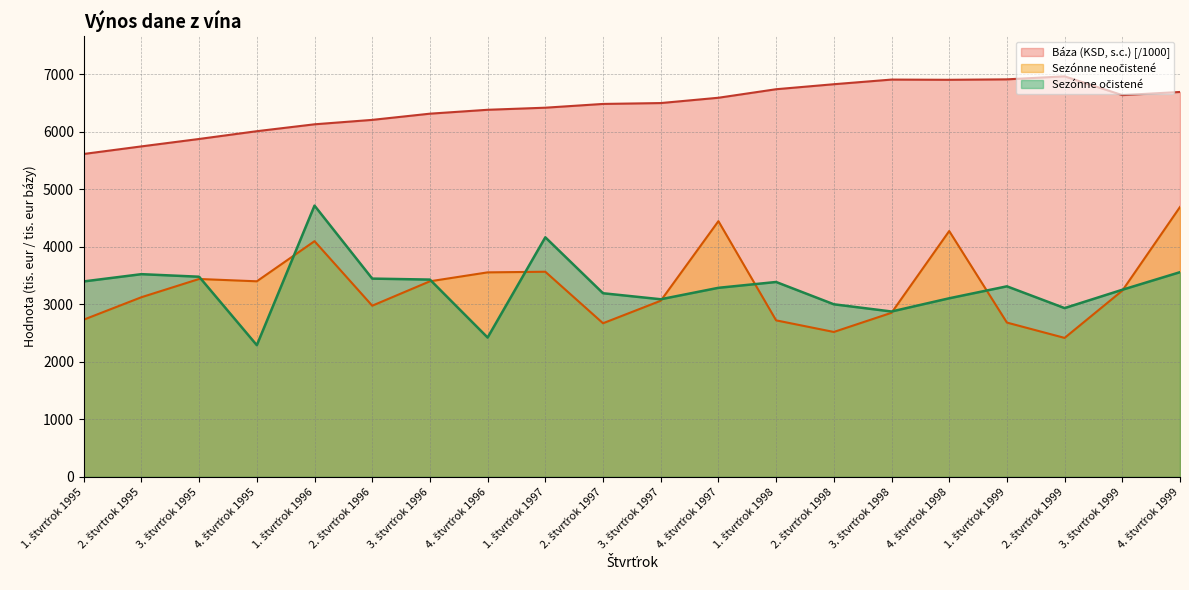

What is the lowest value of the Báza (KSD, s.c.) series?

5614.2